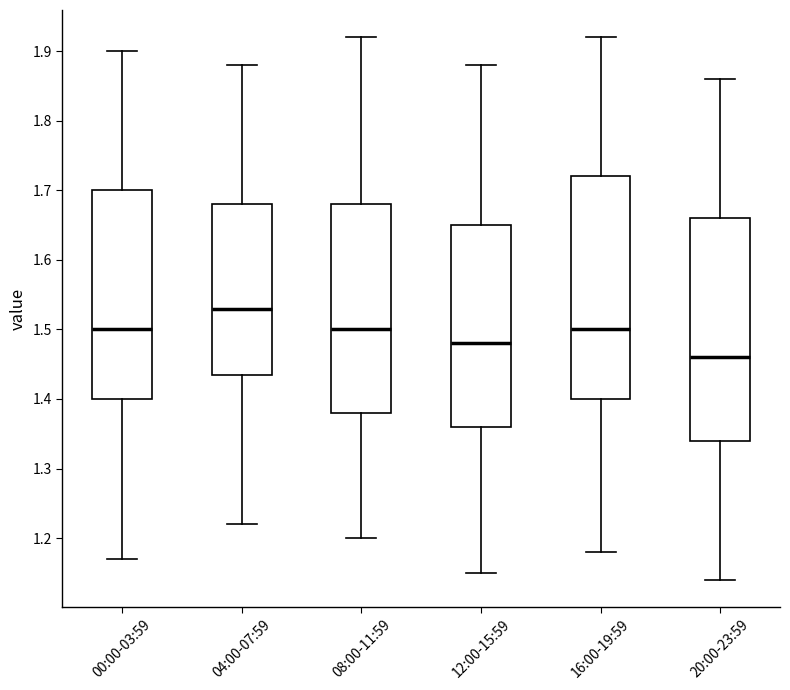

Reading left to right, transcribe this box plot: for each box, give where its median line is, the range the box spans, and where its two whiskers end, as read against the y-axis. The values are not printed on the chart, so give them approximately, as read against the axis.

00:00-03:59: median 1.50, box 1.40 to 1.70, whiskers 1.17 to 1.90
04:00-07:59: median 1.53, box 1.44 to 1.68, whiskers 1.22 to 1.88
08:00-11:59: median 1.50, box 1.38 to 1.68, whiskers 1.20 to 1.92
12:00-15:59: median 1.48, box 1.36 to 1.65, whiskers 1.15 to 1.88
16:00-19:59: median 1.50, box 1.40 to 1.72, whiskers 1.18 to 1.92
20:00-23:59: median 1.46, box 1.34 to 1.66, whiskers 1.14 to 1.86